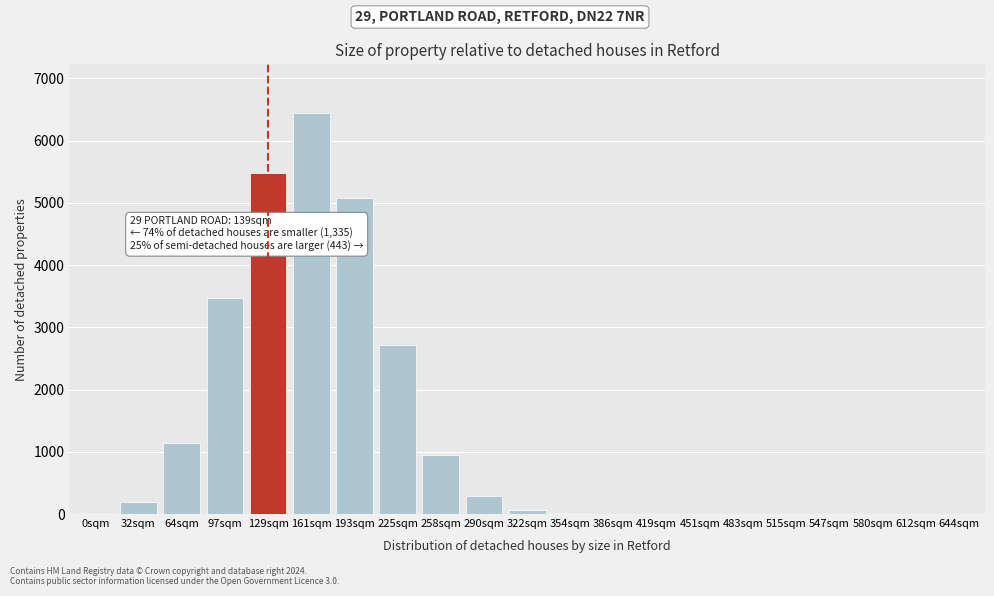

The value at 515sqm is 0. True or false?

True